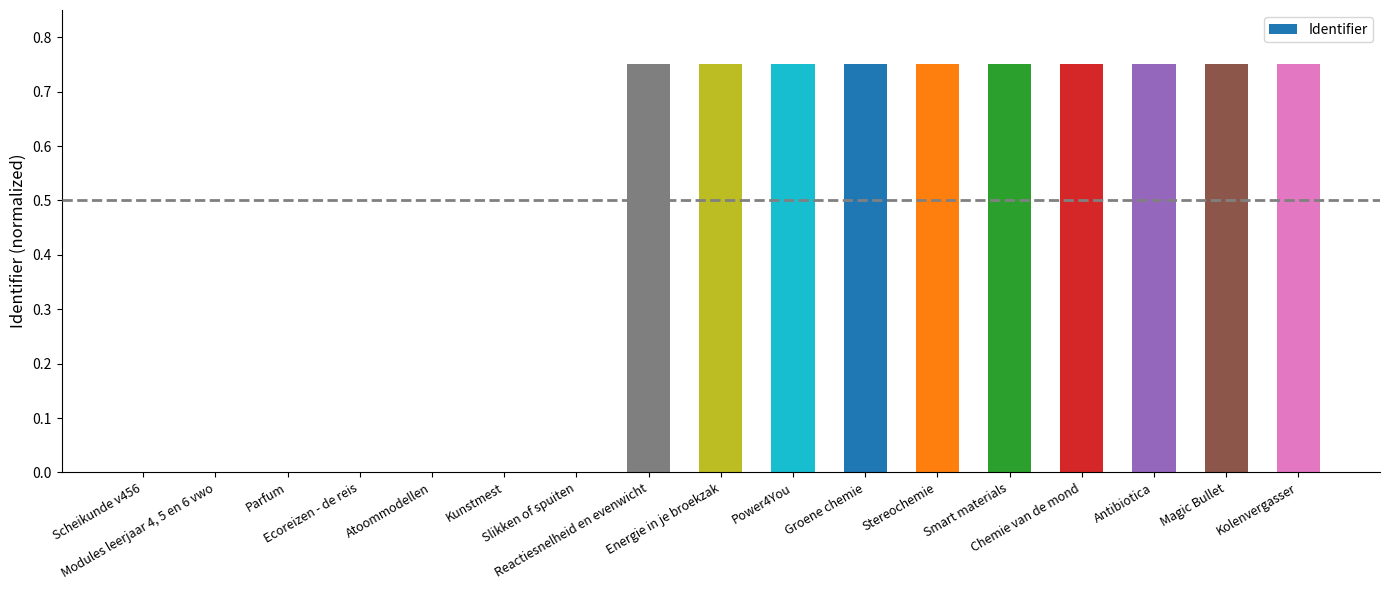

List the labels in order of value, largest first.

Kolenvergasser, Magic Bullet, Antibiotica, Chemie van de mond, Smart materials, Stereochemie, Groene chemie, Power4You, Energie in je broekzak, Reactiesnelheid en evenwicht, Slikken of spuiten, Kunstmest, Atoommodellen, Ecoreizen - de reis, Parfum, Modules leerjaar 4, 5 en 6 vwo, Scheikunde v456